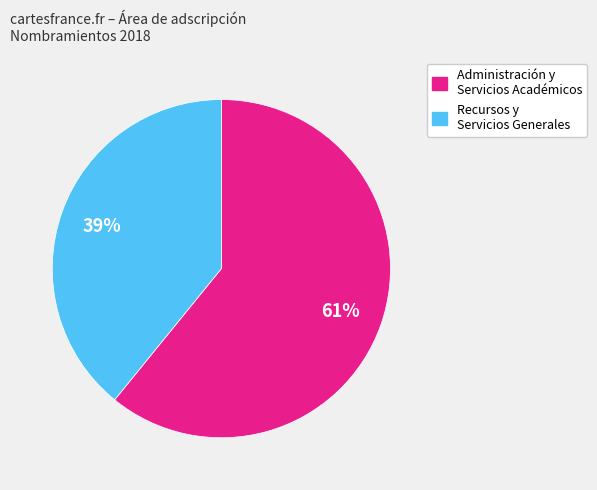

True or false: Recursos y Servicios Generales accounts for 39% of the total.

True